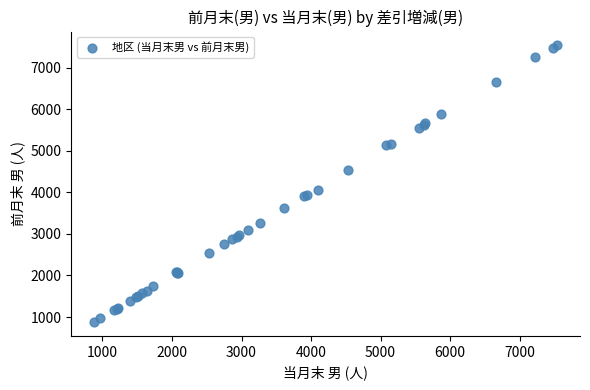

What Y value in the scatter plot is closest to 4208?

4067